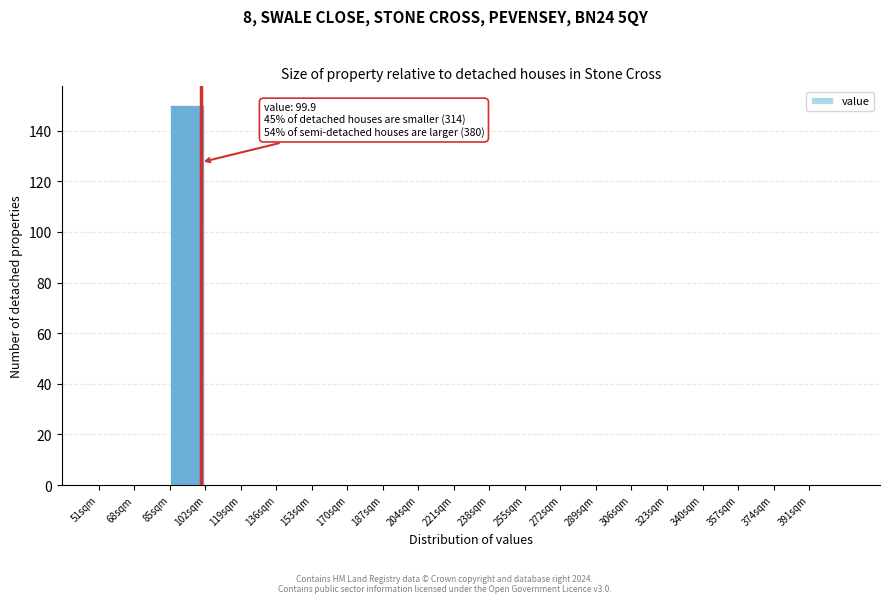

Reading left to right, transcribe all the data shown in this chart.

51sqm=0	68sqm=0	85sqm=150	102sqm=0	119sqm=0	136sqm=0	153sqm=0	170sqm=0	187sqm=0	204sqm=0	221sqm=0	238sqm=0	255sqm=0	272sqm=0	289sqm=0	306sqm=0	323sqm=0	340sqm=0	357sqm=0	374sqm=0	391sqm=0